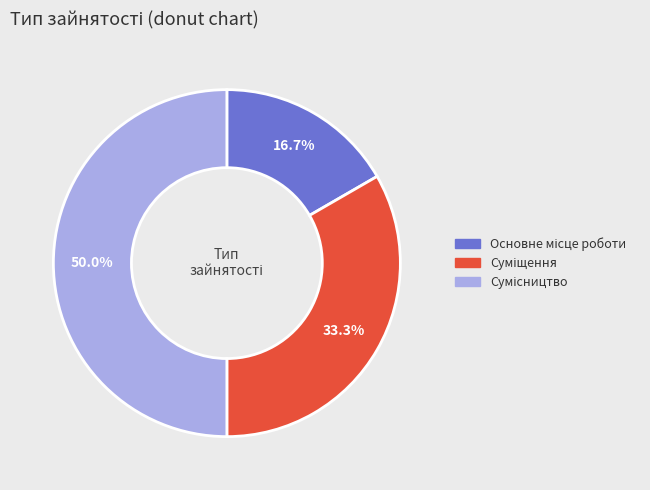

What is the change in value from Суміщення to Сумісництво?

+1